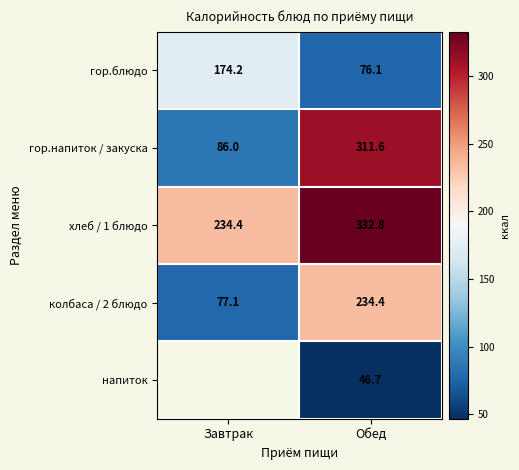

What is the difference between the maximum and minimum values in the хлеб / 1 блюдо series?

98.4